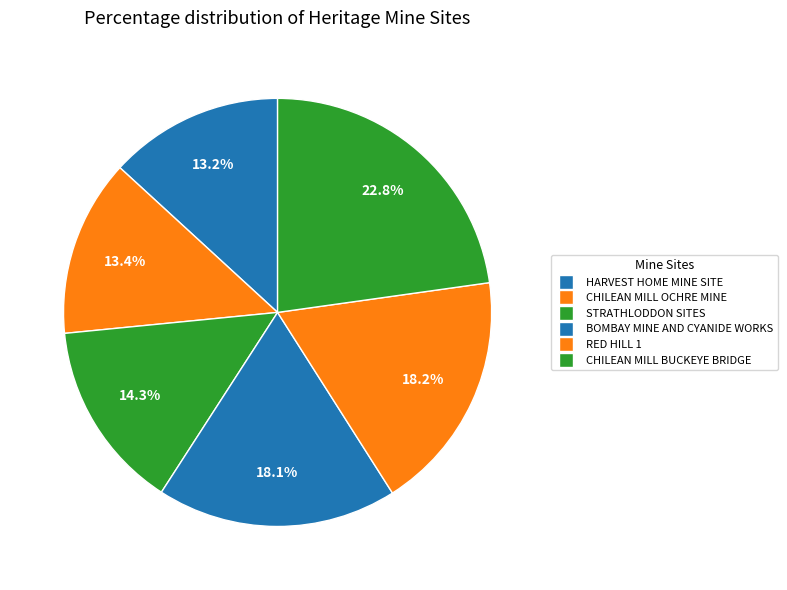

How many segments does this pie chart have?

6